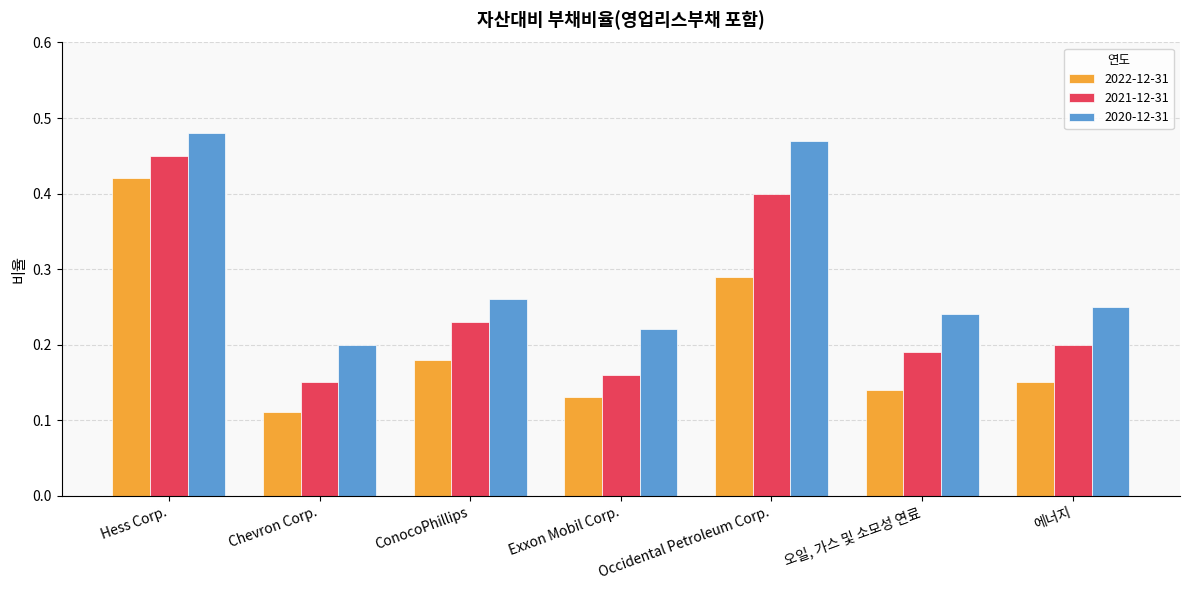

Is it true that 2020-12-31 equals 0.1 at Exxon Mobil Corp.?

False